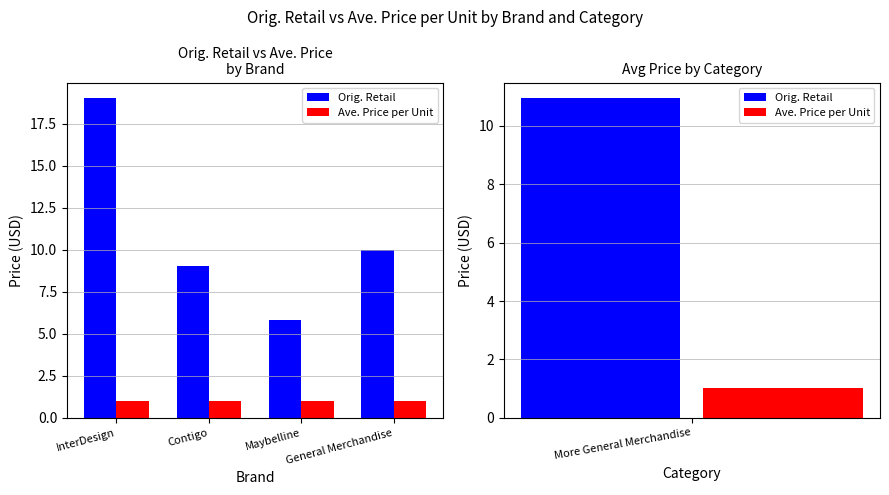

What is the minimum value shown in the chart?

1.0